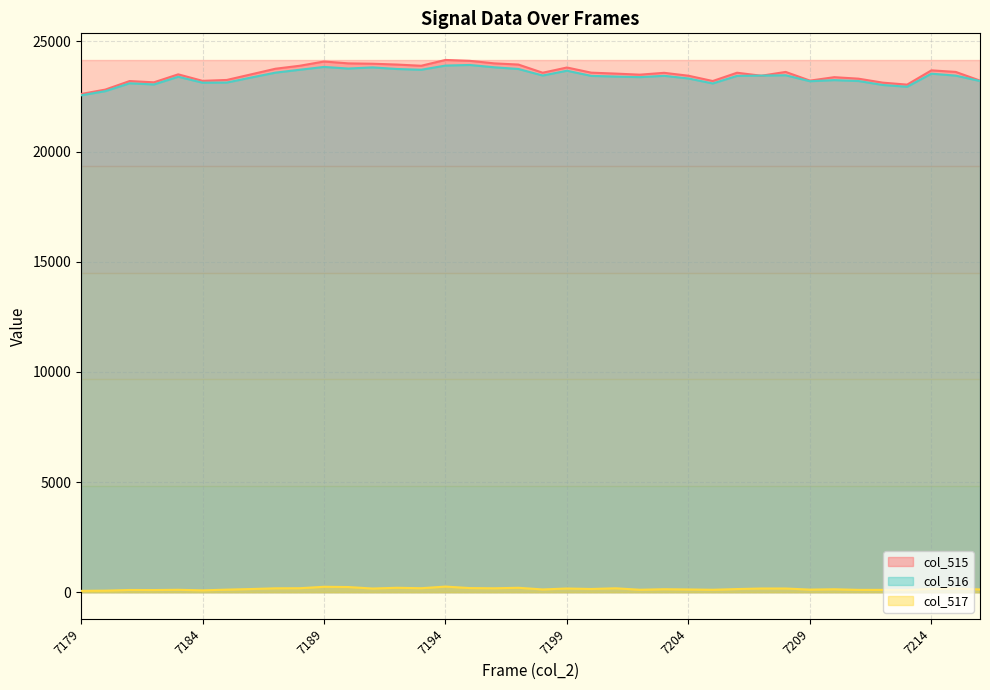

What is the value of the col_517 point at the 10th from the left?

181